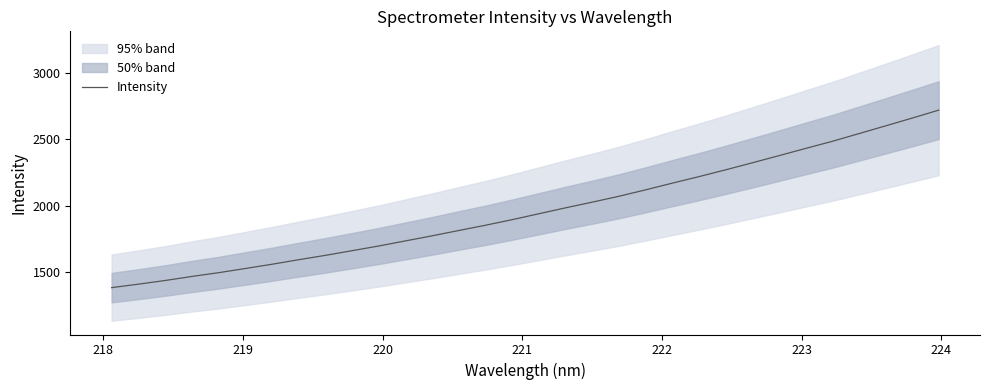

What is the lowest value of the Intensity series?

1383.6